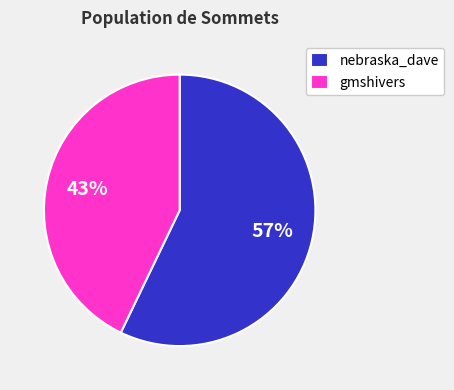

How many segments does this pie chart have?

2